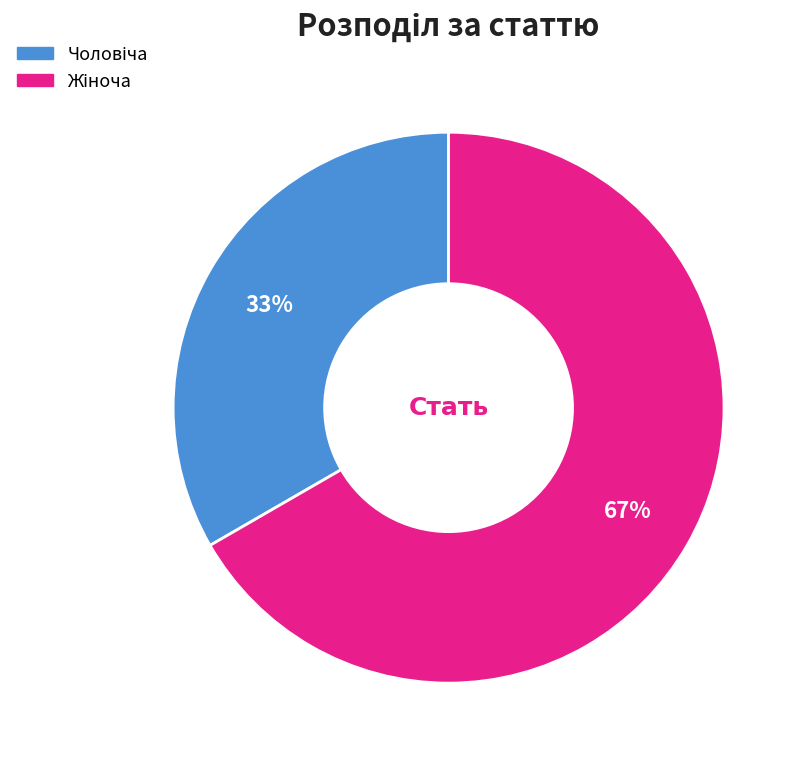

Is there any slice that represents more than half of the pie?

Yes